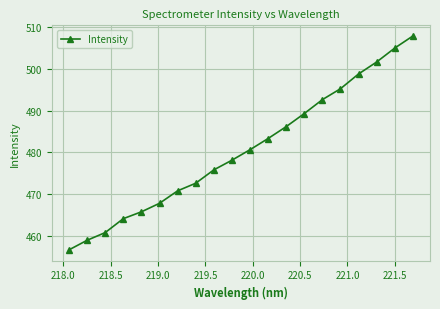

What is the value of the 2nd point from the left?

459.0